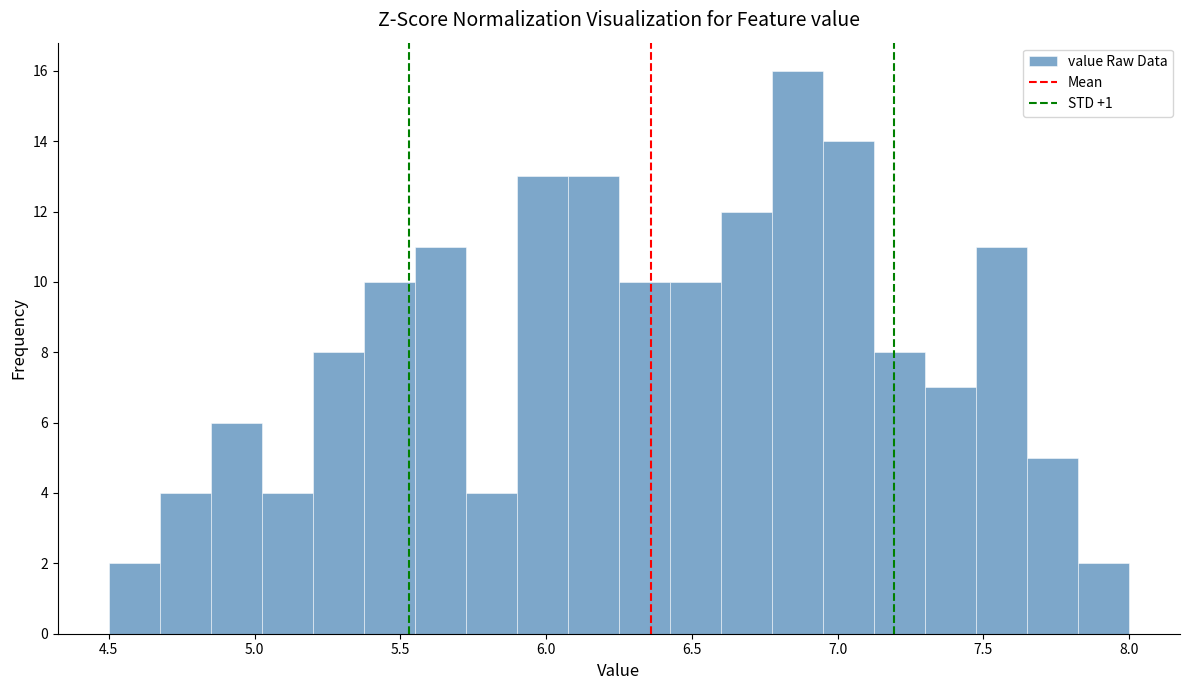

Read against the x-axis, roughly where is the centre of the tallest bar?

6.85